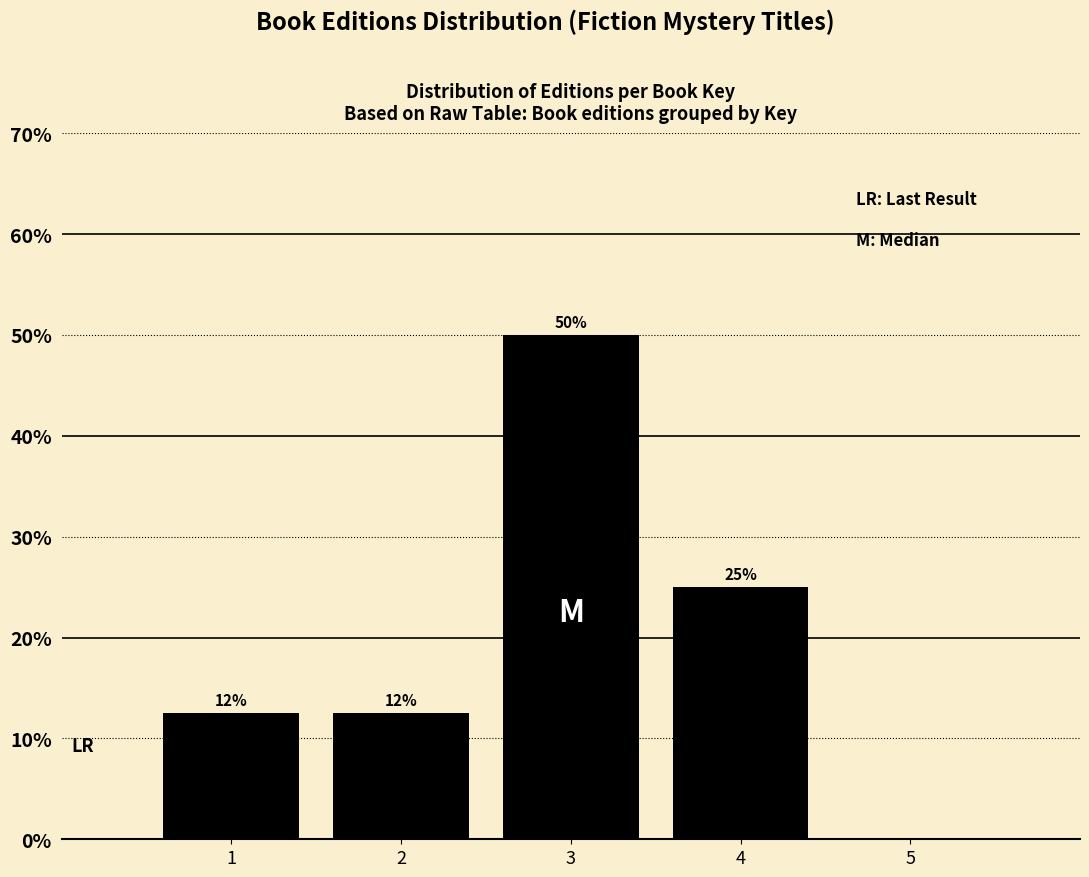

Between 5 and 3, which is larger?

3